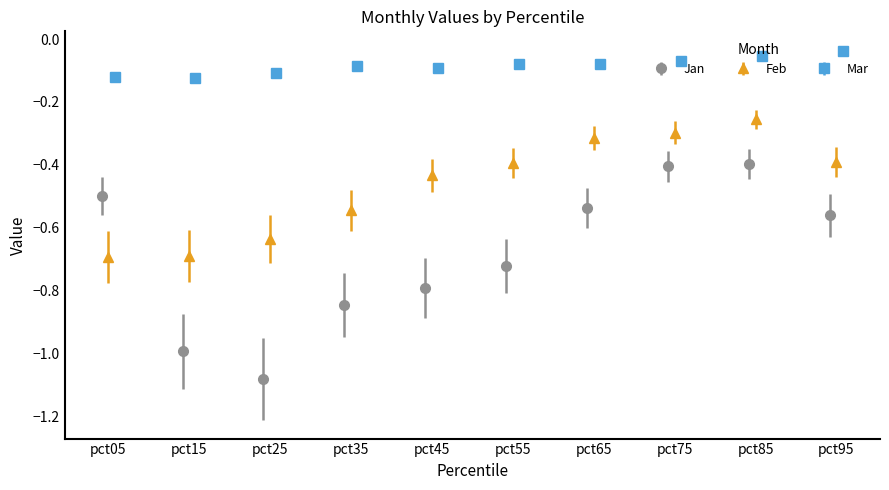

True or false: Jan has more than 0 points higher than both neighbors.

True